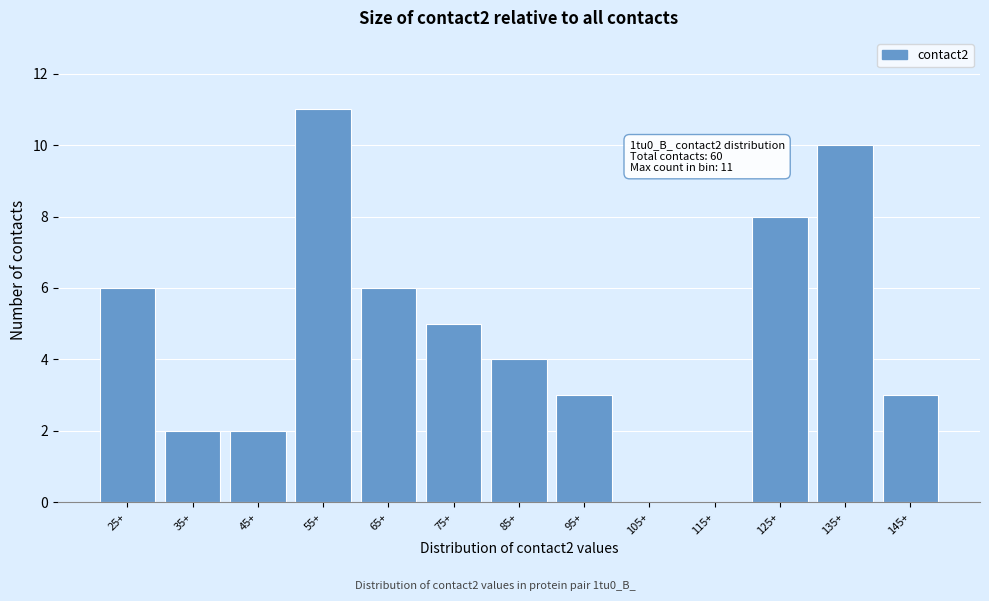

The value at 145+ is 3. True or false?

True